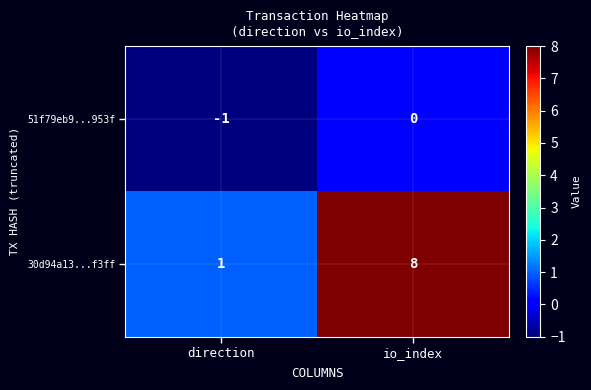

What is the sum of the 30d94a13...f3ff values at io_index and direction?

9